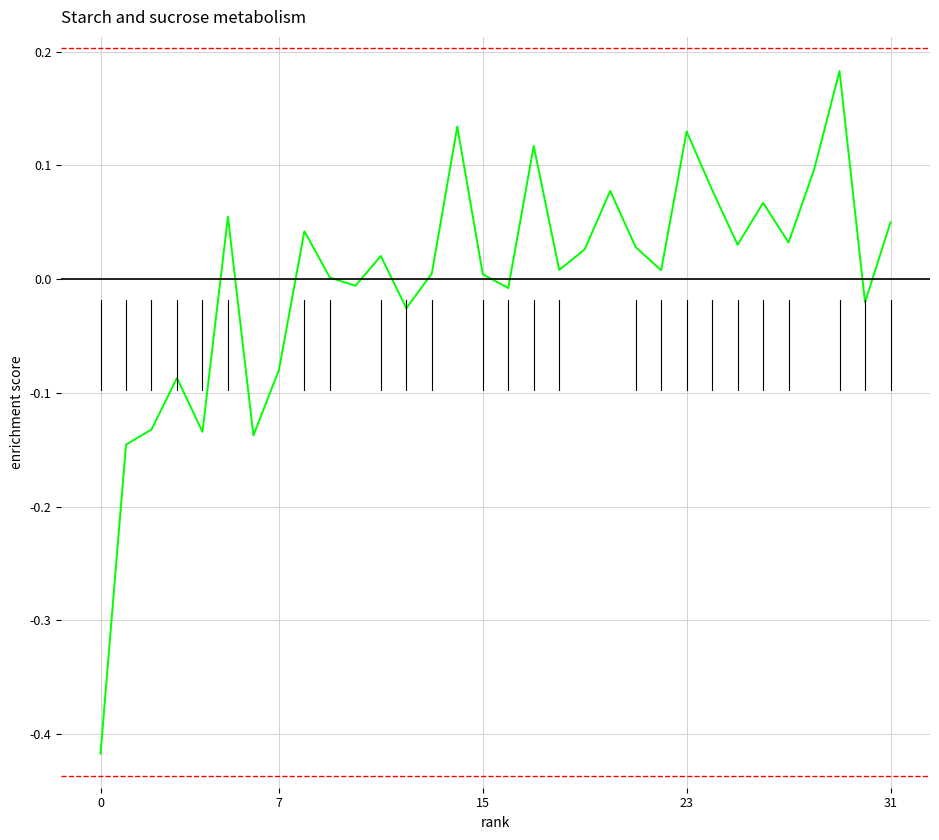

What is the label of the 19th point from the left?

18